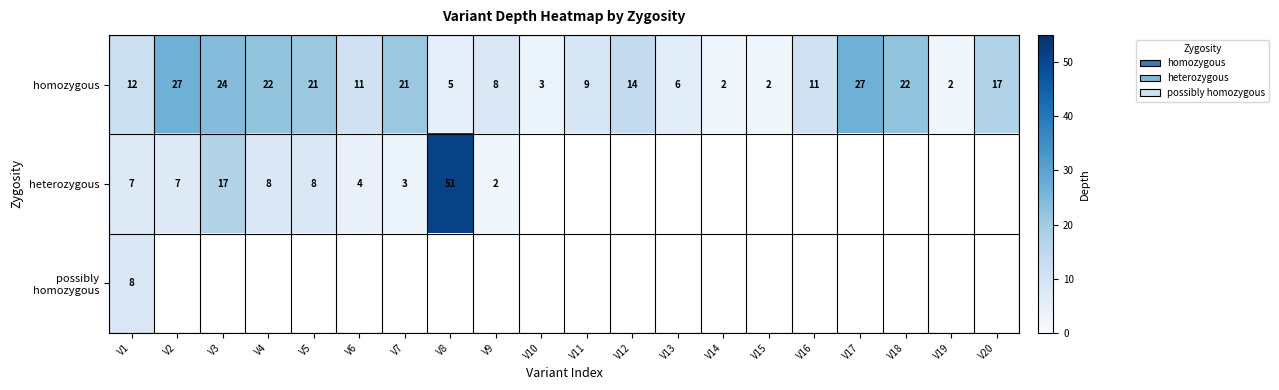

The value of homozygous at V16 is 6. True or false?

False